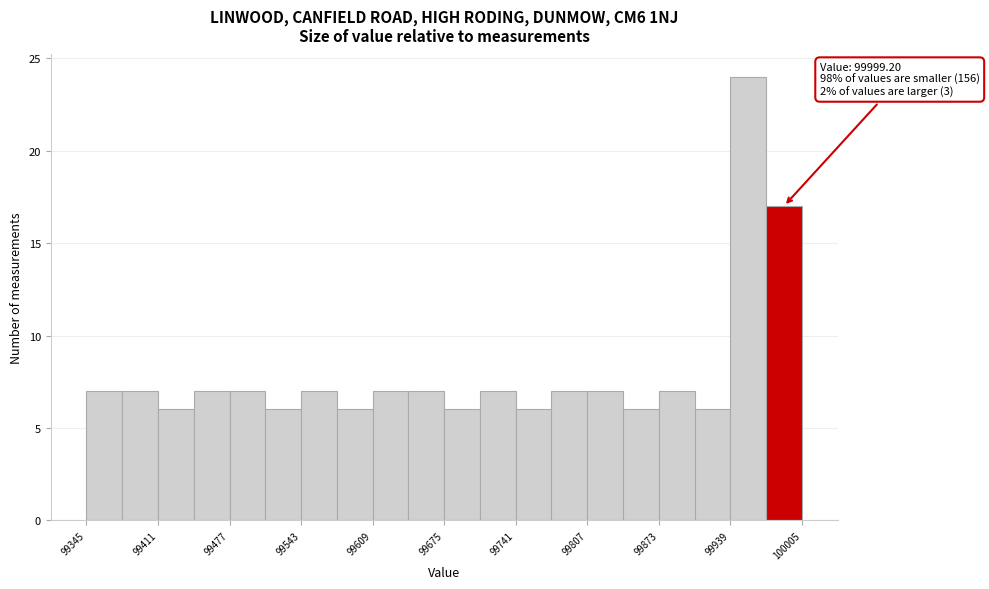

Around what value on the x-axis is the tallest bar? Give the approximate position of its centre, as read against the axis.

99960